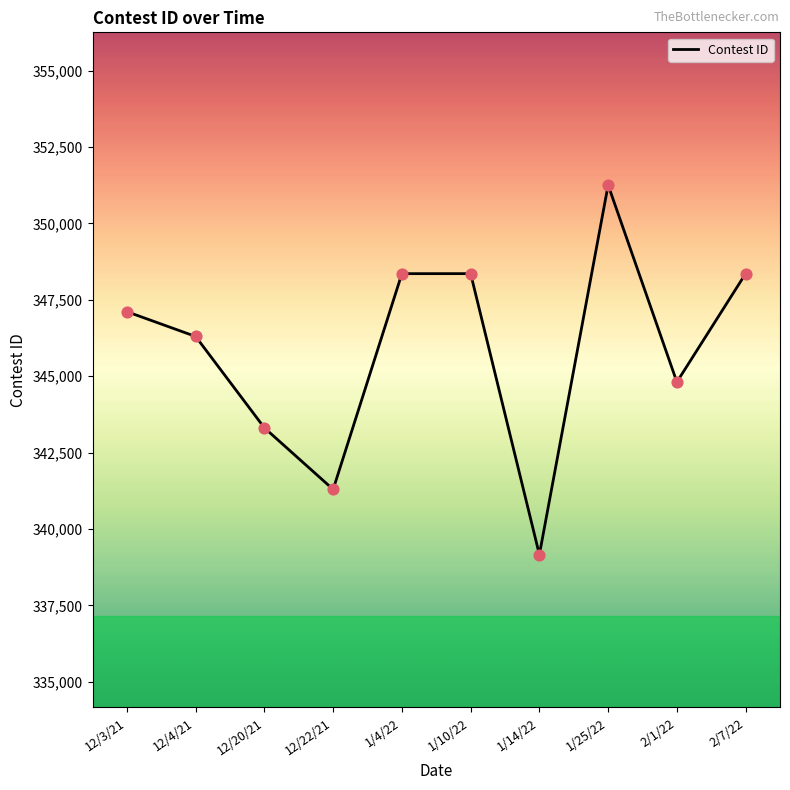

What is the change in value from 12/20/21 to 1/4/22?

+5047